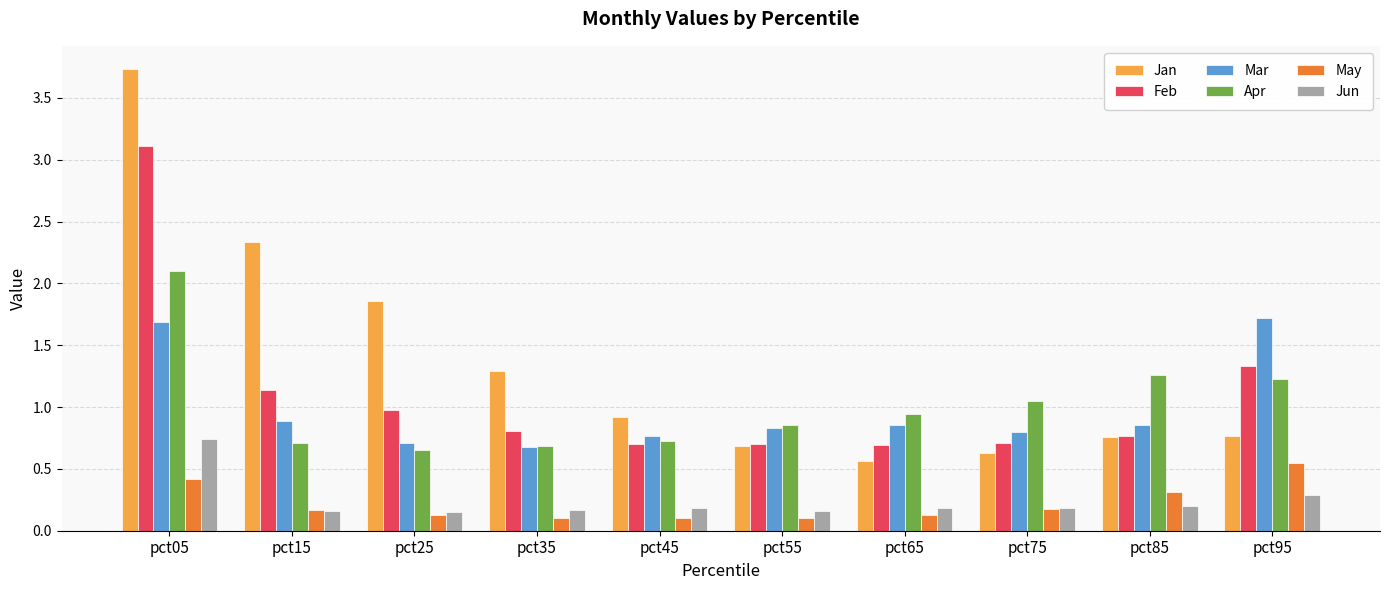

How many bars are there in total?

60